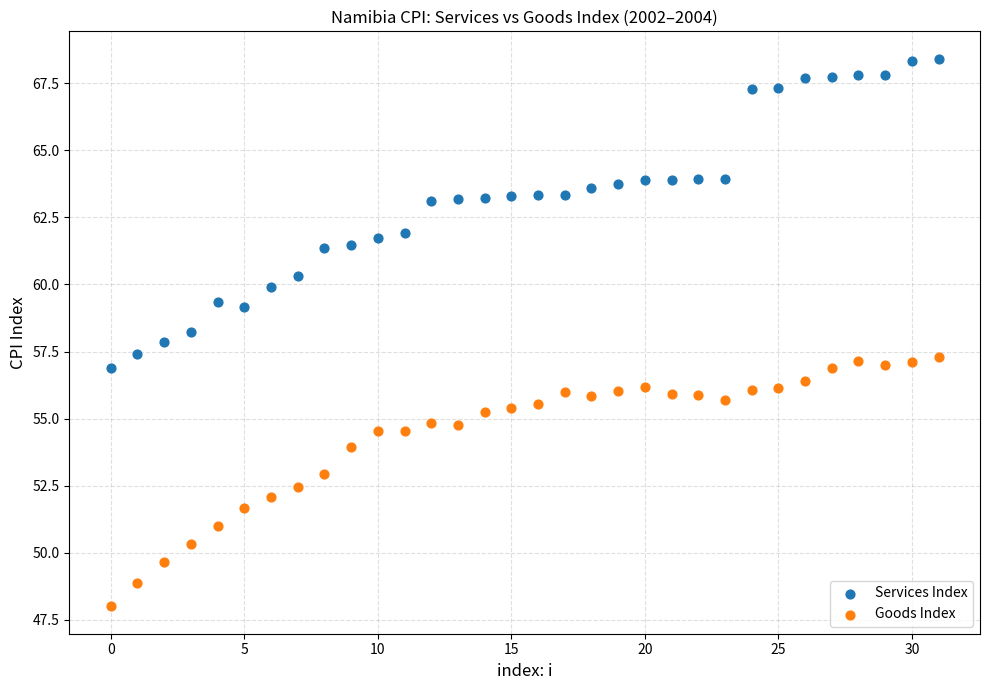

Which series has the widest spread of Y values?

Services Index